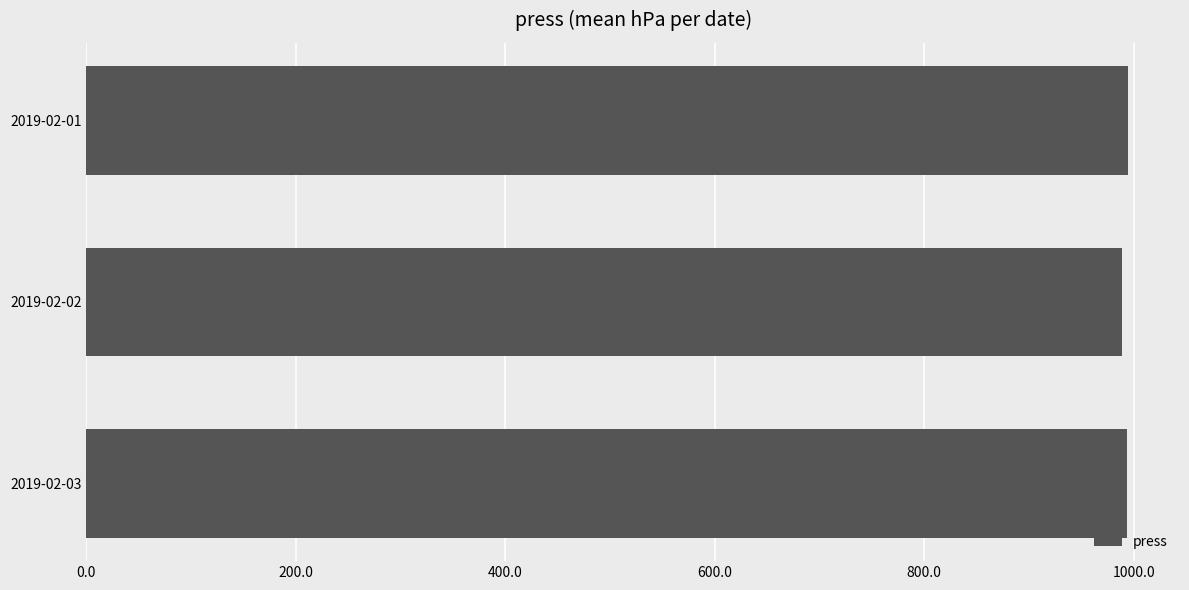

What is the greatest value displayed?

994.5